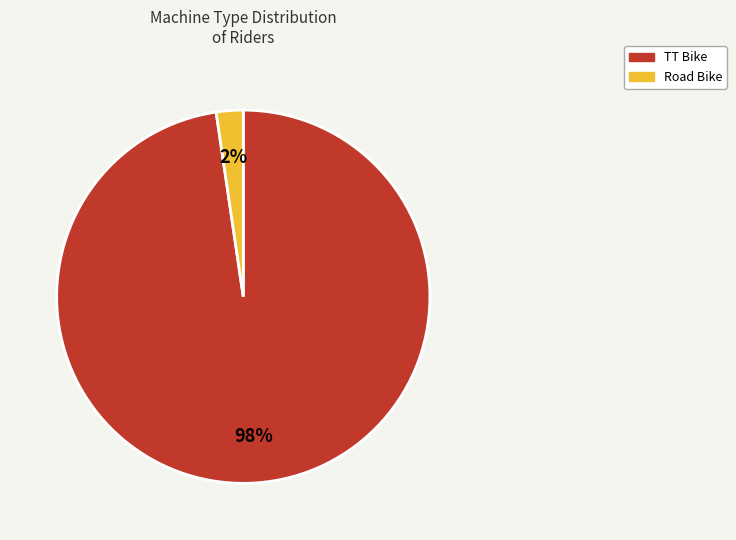

To the nearest percent, what is the combined percentage of Road Bike and TT Bike?

100%